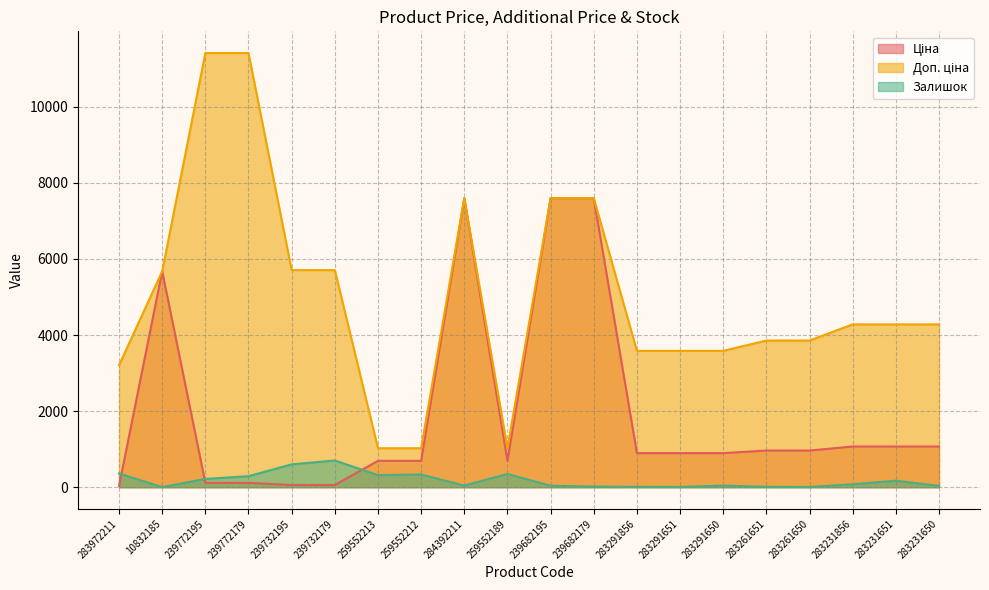

How many times do Залишок and Ціна cross each other?

3